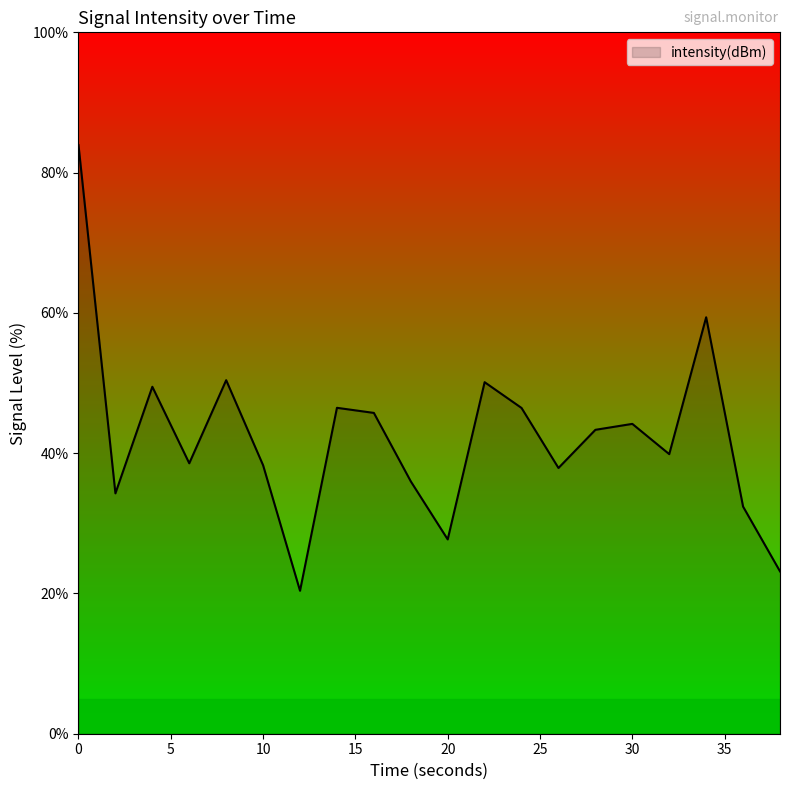

What is the greatest value displayed?

83.9